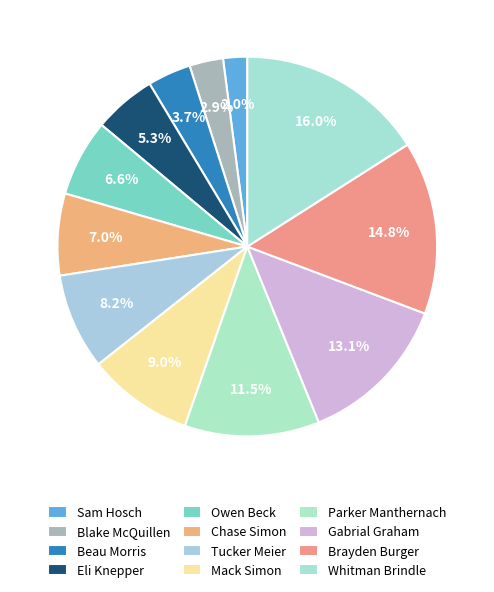

What is the smallest slice in the pie chart?

Sam Hosch